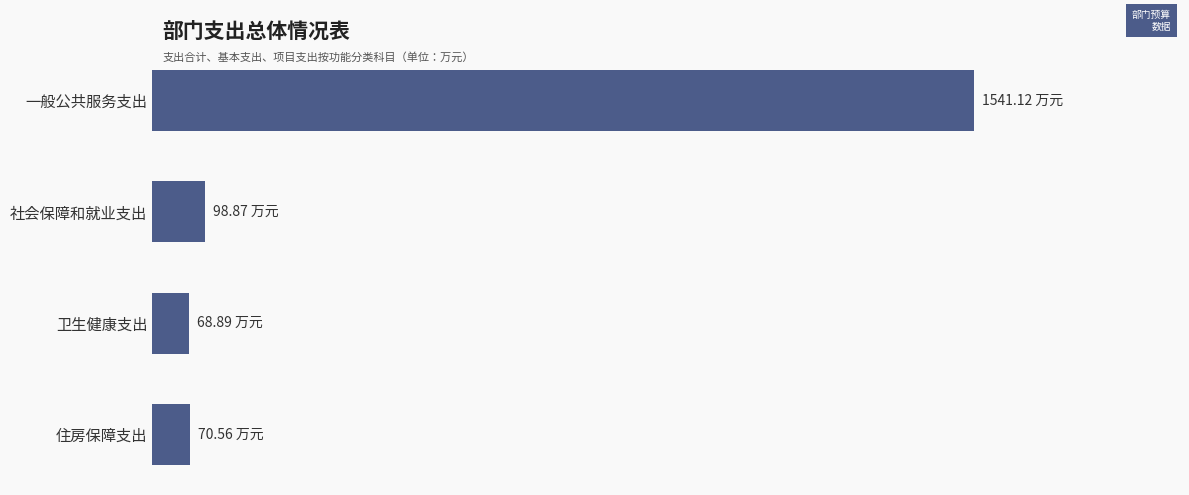

Are the bars horizontal?

Yes